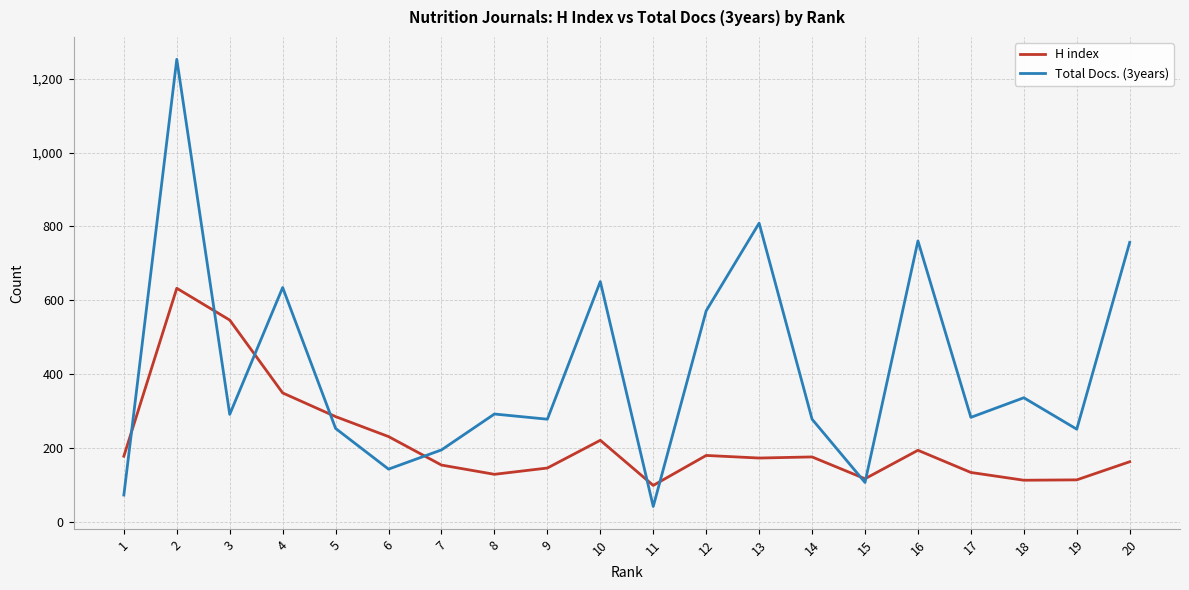

What value does the Total Docs. (3years) series have at 11?

43